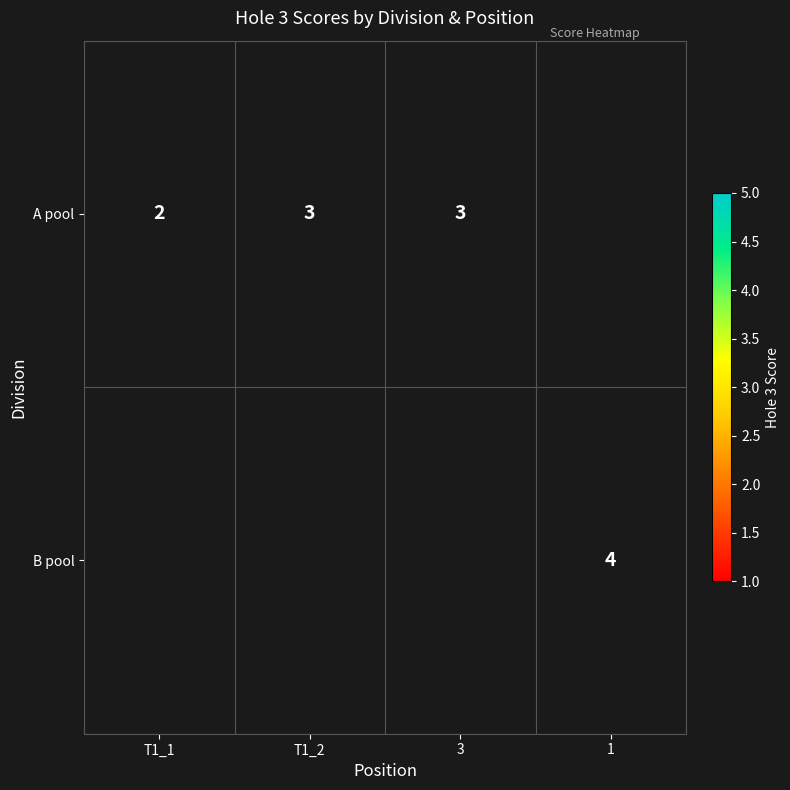

Which category has the lowest value across all series?

T1_1